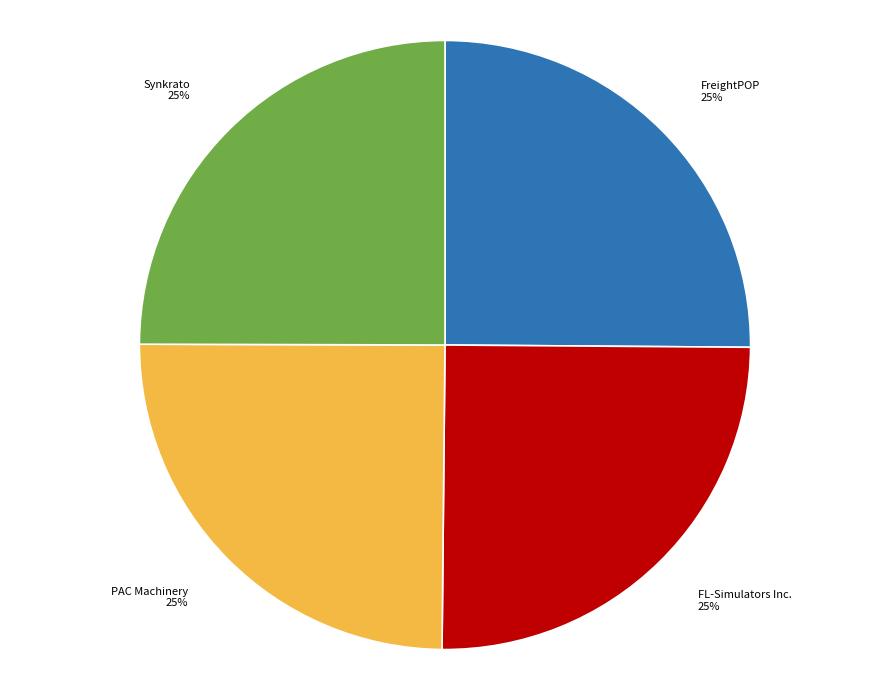

To the nearest percent, what portion does PAC Machinery represent?

25%